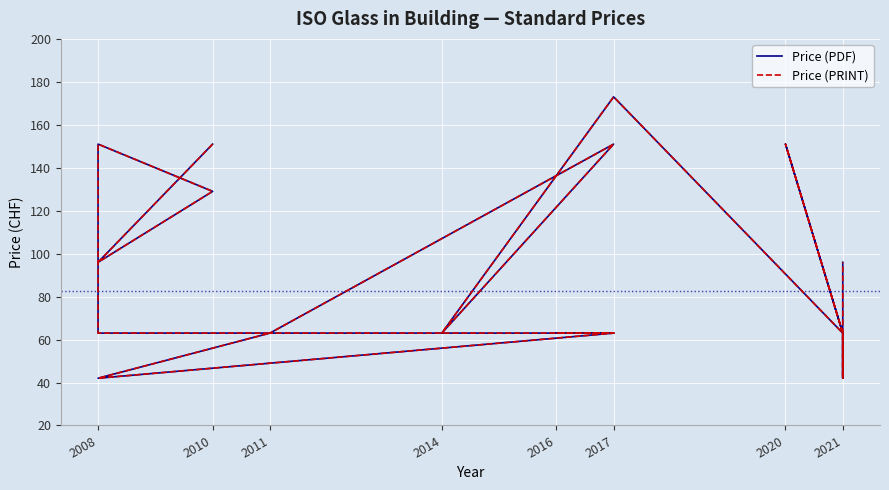

Count the Price (PRINT) values in the range 63 to 96.

16